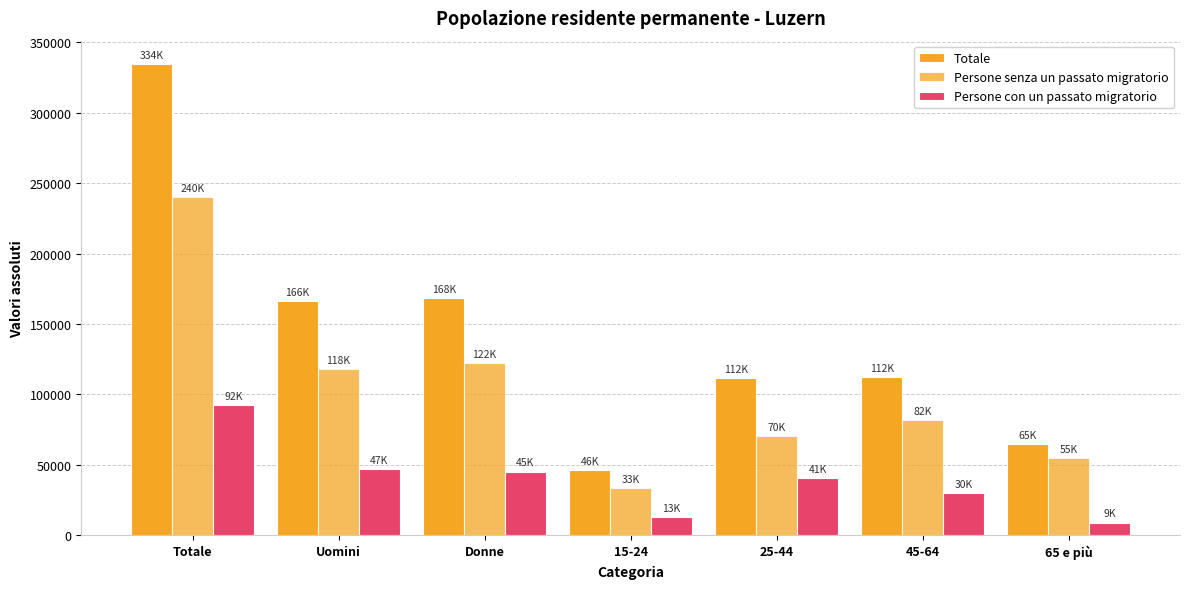

Which series has the largest range (max minus min)?

Totale